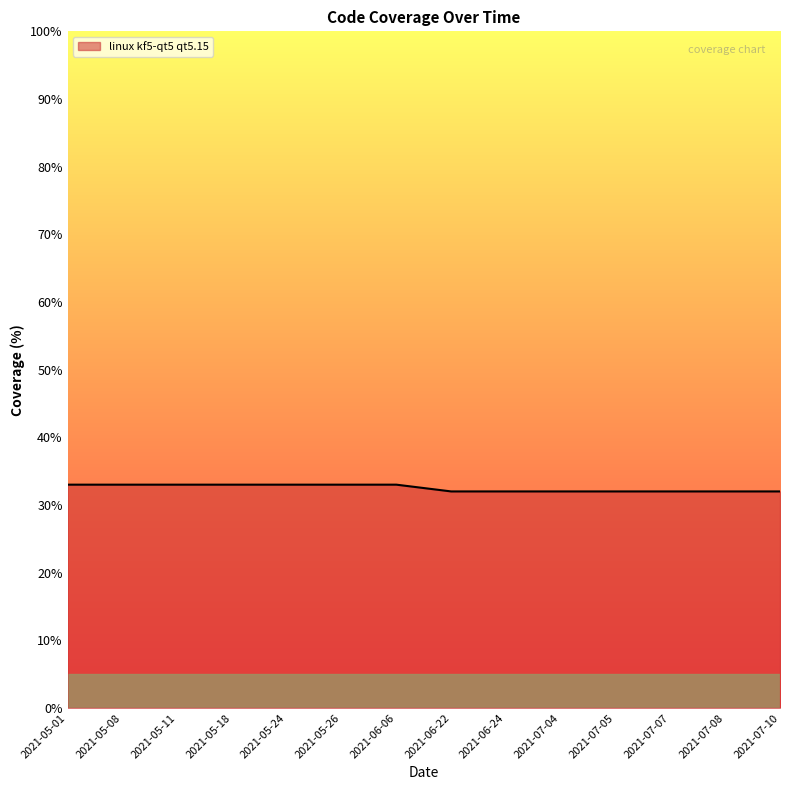

The chart shows a value of 8 at 2021-06-22. True or false?

False